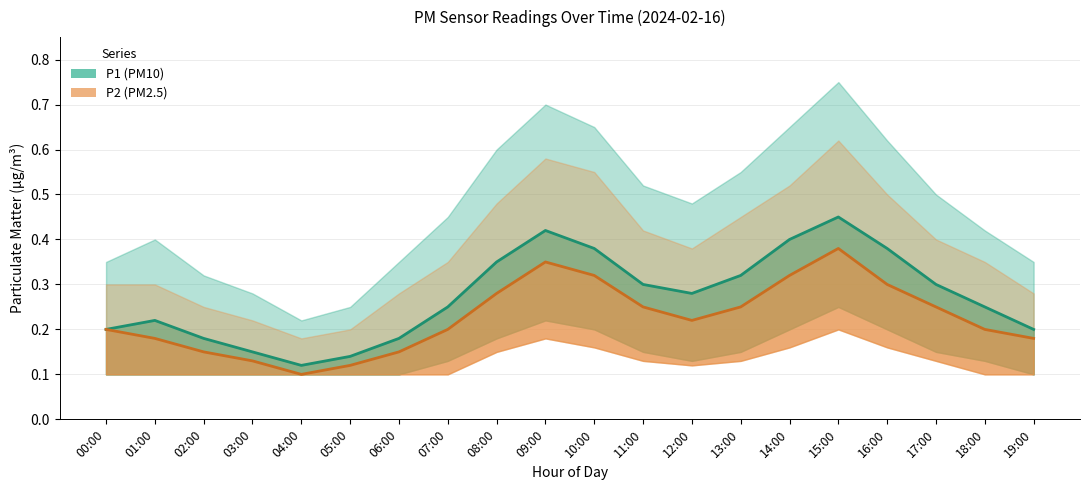

Rank the series by their maximum value, from highest to lowest.

P1 (PM10), P2 (PM2.5)